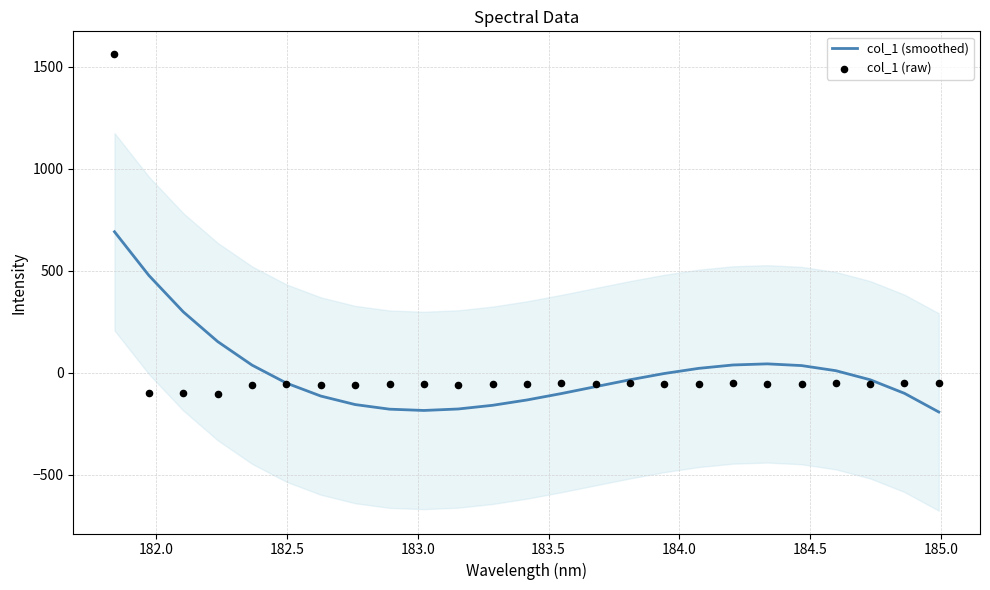

At how many categories does at least one series exceed 846?

1